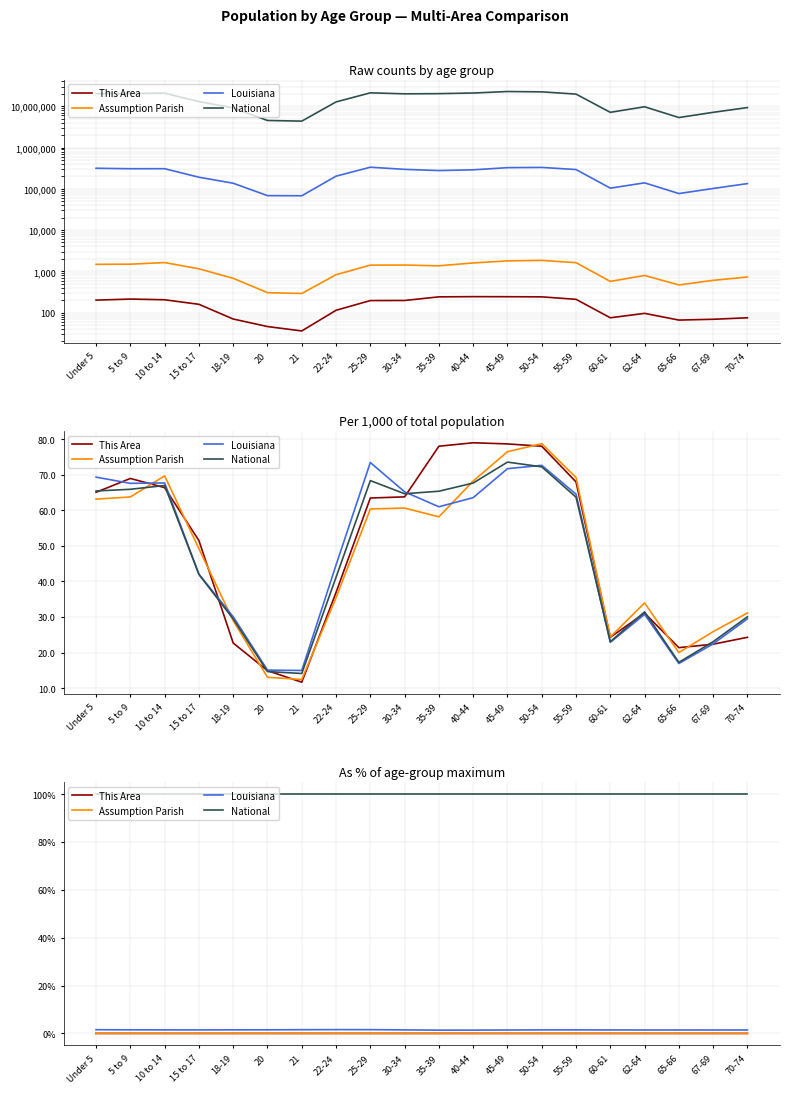

At how many categories does at least one series exceed 74?

20